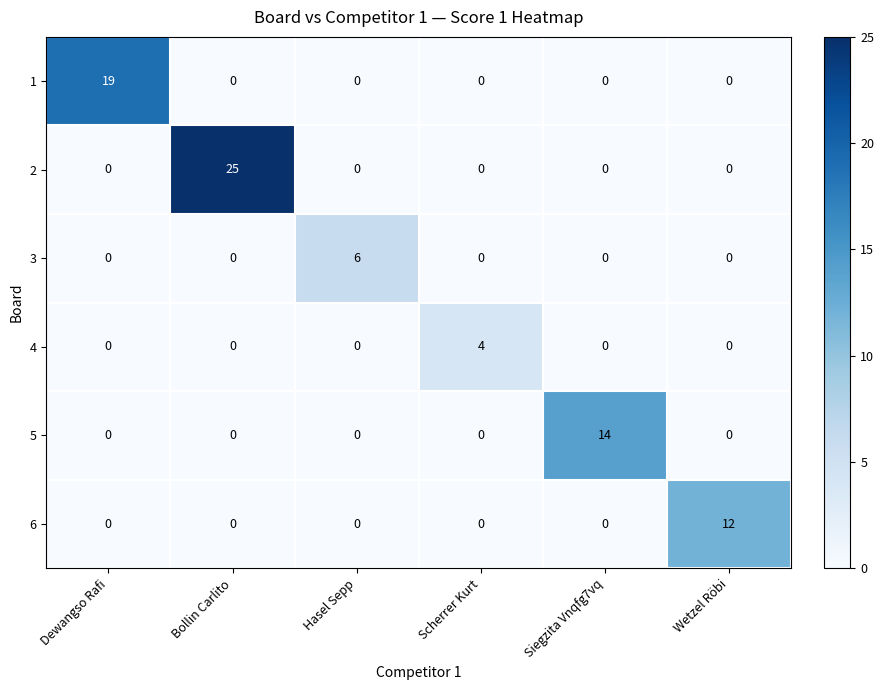

True or false: 1 has a value of 12 at Dewangso Rafi.

False